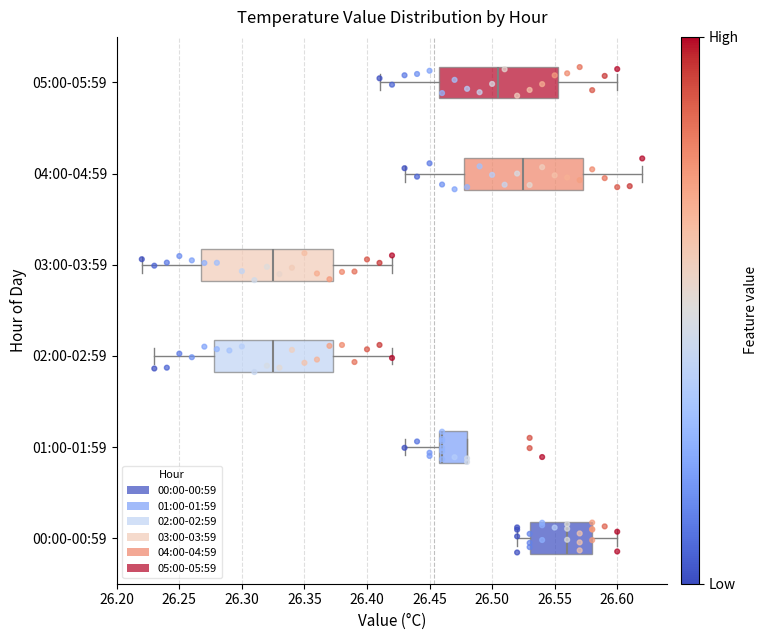

Reading bottom to top, read every box against the x-axis: the position of its median line, the range the box covers, and the ends of its whiskers. The values are not printed on the chart, so give them approximately, as read against the axis.

00:00-00:59: median 26.560, box 26.530 to 26.580, whiskers 26.520 to 26.600
01:00-01:59: median 26.460 (just right of the box's left edge), box 26.460 to 26.480, whiskers 26.430 to 26.480
02:00-02:59: median 26.325, box 26.280 to 26.375, whiskers 26.230 to 26.420
03:00-03:59: median 26.325, box 26.270 to 26.375, whiskers 26.220 to 26.420
04:00-04:59: median 26.525, box 26.480 to 26.575, whiskers 26.430 to 26.620
05:00-05:59: median 26.505, box 26.460 to 26.555, whiskers 26.410 to 26.600